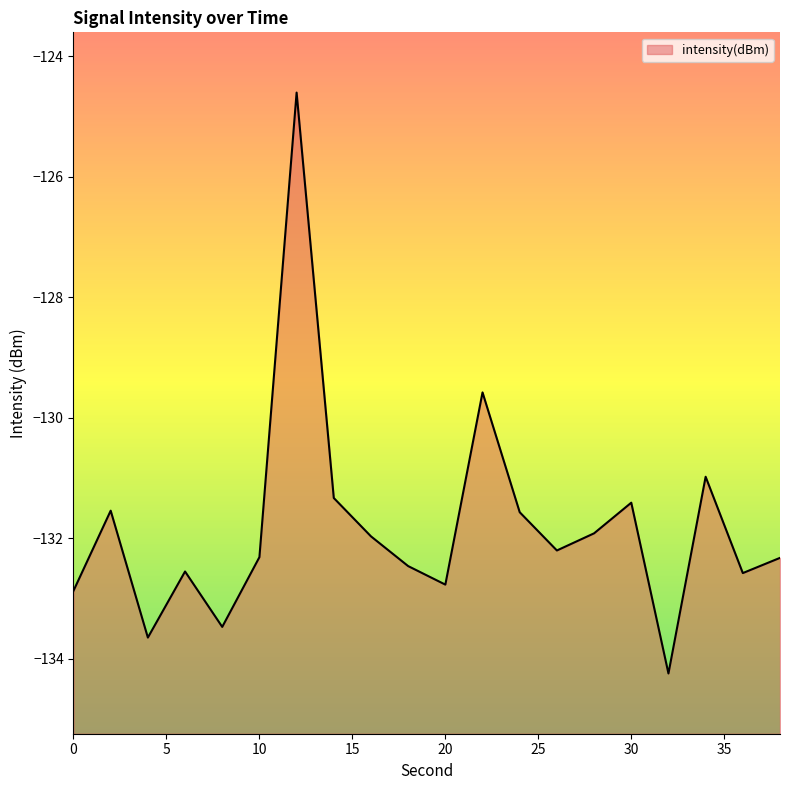

What is the maximum value shown in the chart?

-124.6